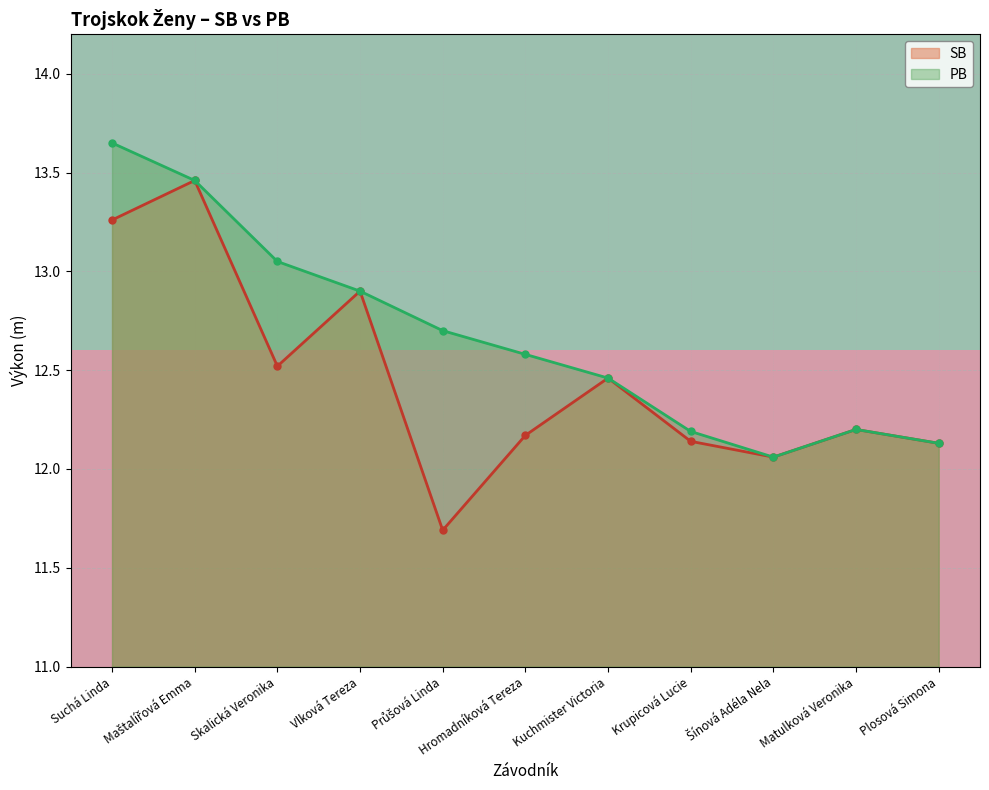

What is the average value of the SB series?

12.5